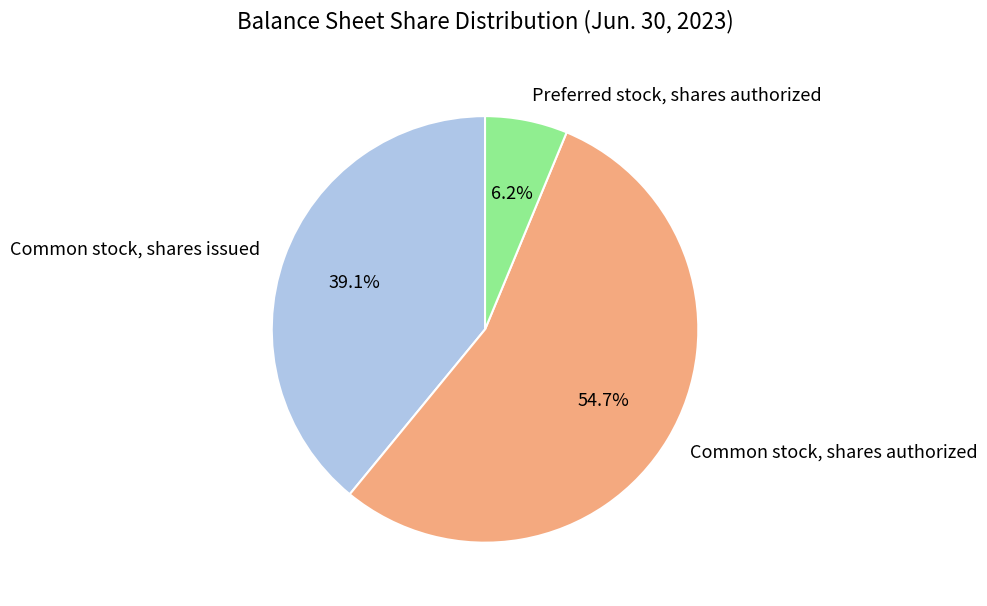

To the nearest percent, what is the average slice percentage?

33%